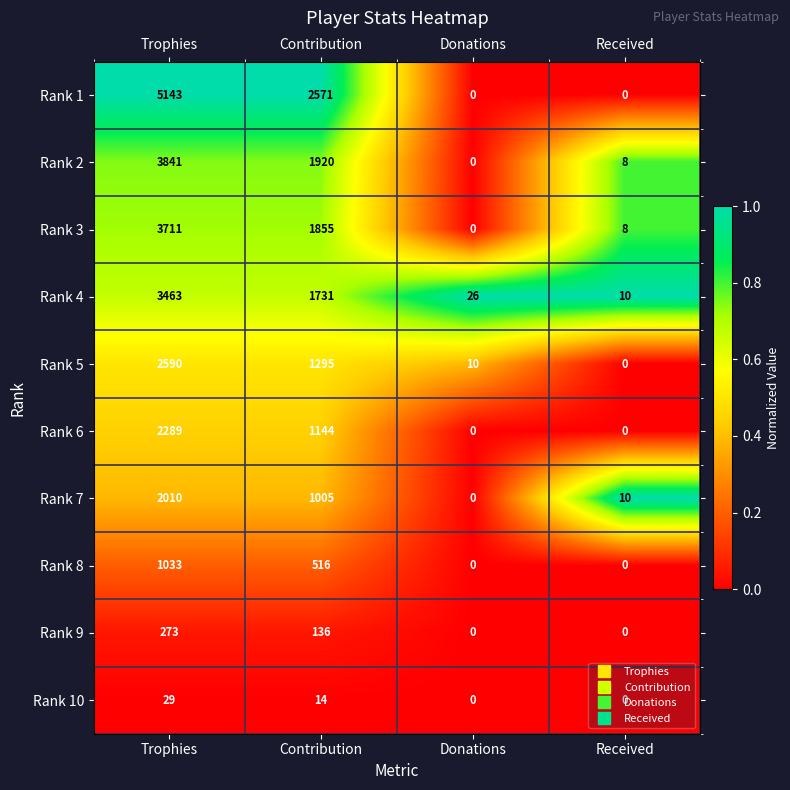

Between Contribution and Received, which series saw the biggest shift?

Rank 1